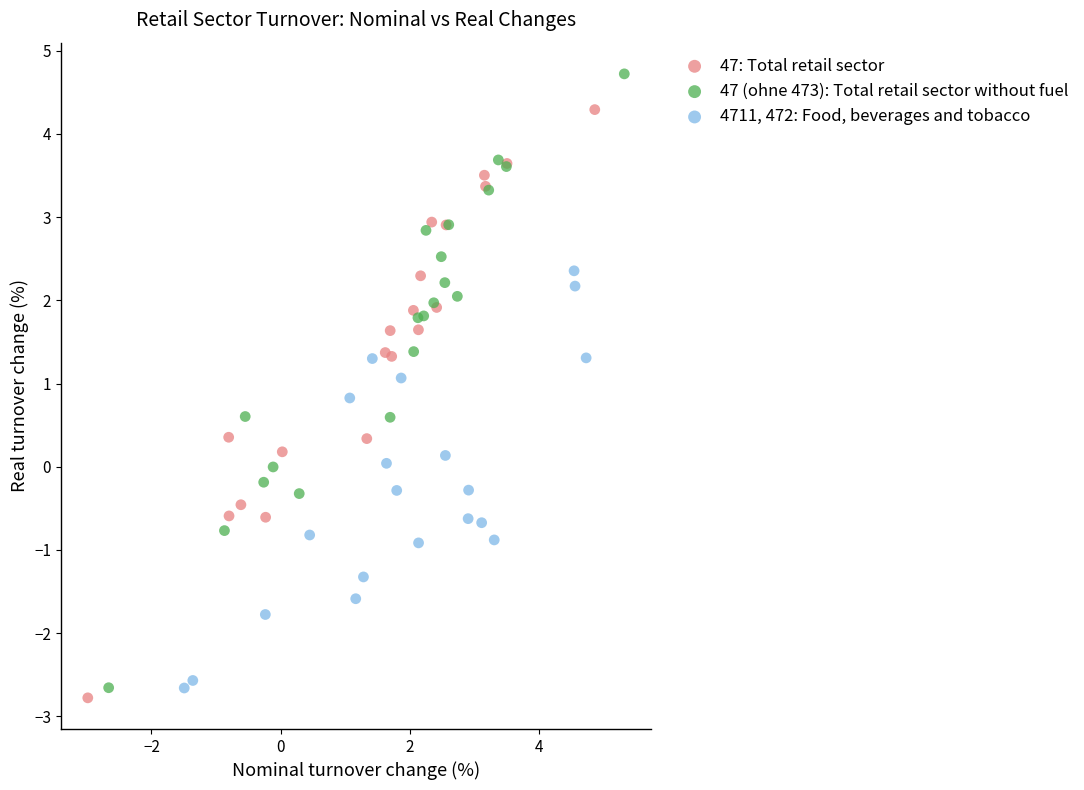

Which series reaches the maximum Y coordinate?

47 (ohne 473): Total retail sector without fuel